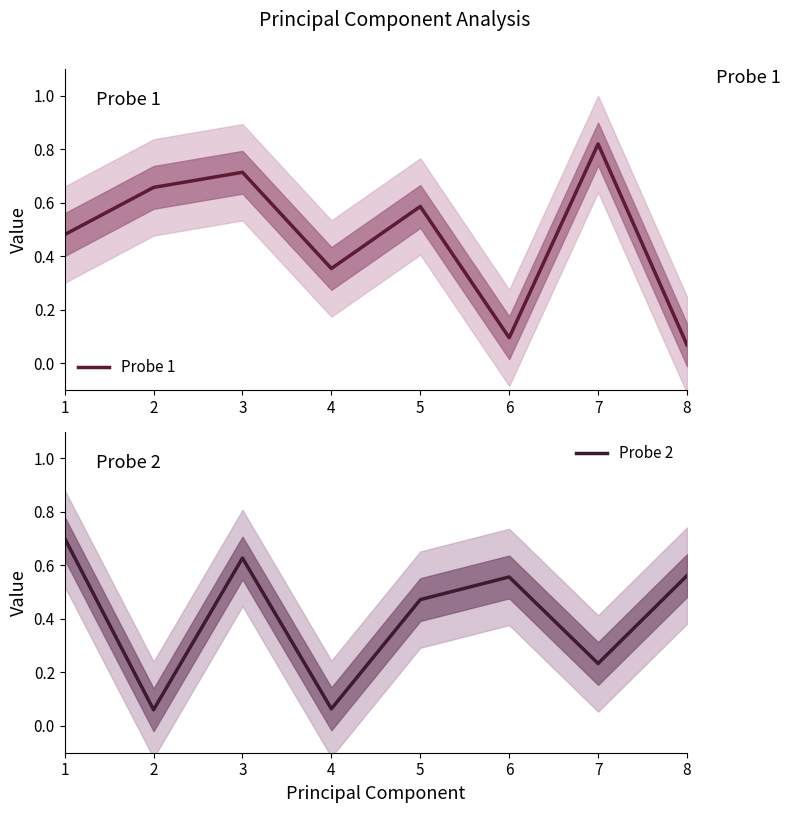

Where do Probe 2 and Probe 1 first cross each other?

1 and 2